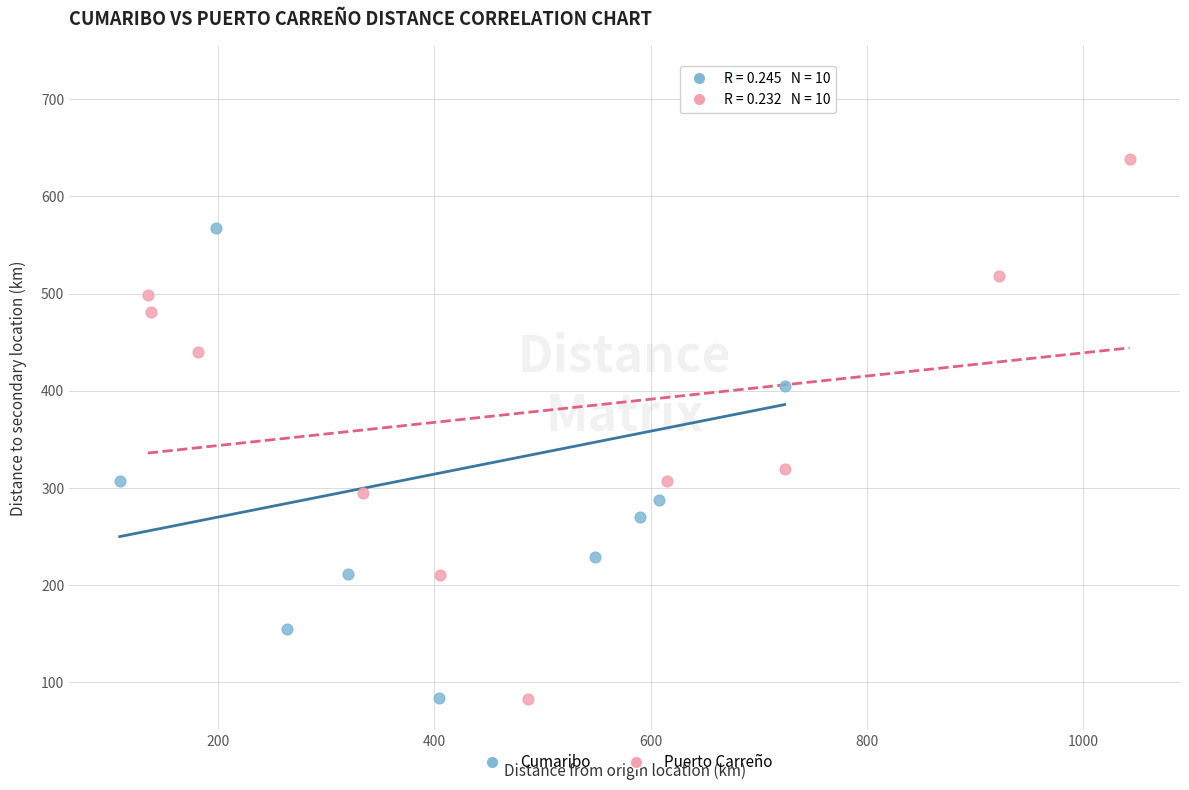

What are all the series names shown in the legend?

Cumaribo, Puerto Carreño